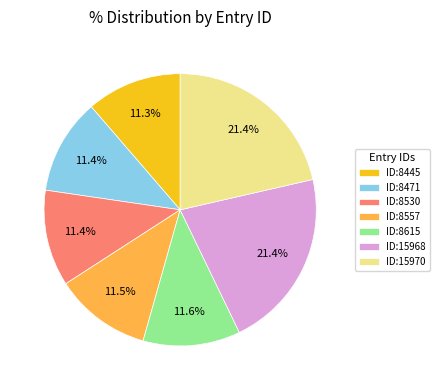

What is the ratio of the value at ID:8557 to the value at ID:8530?

1.0